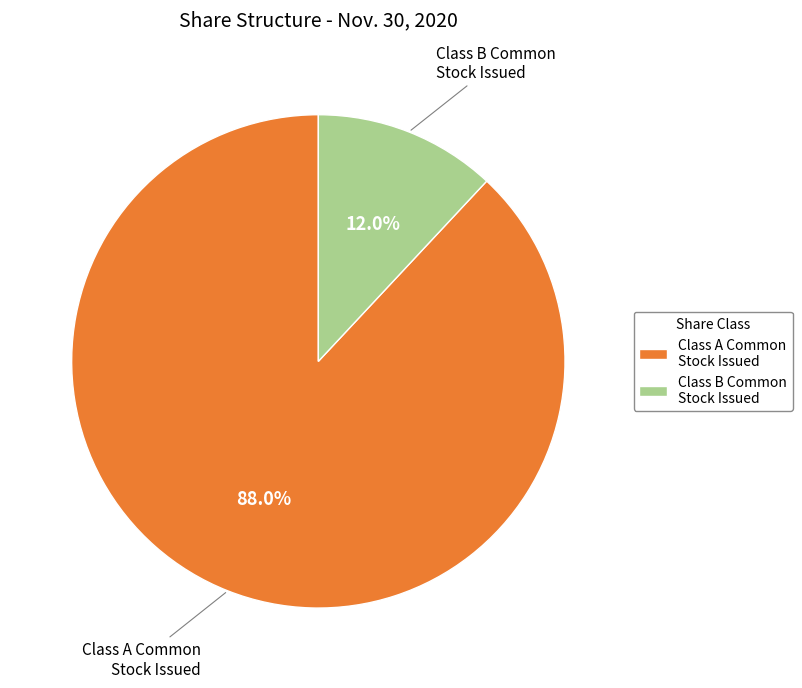

Which category accounts for the majority?

Class A Common Stock Issued